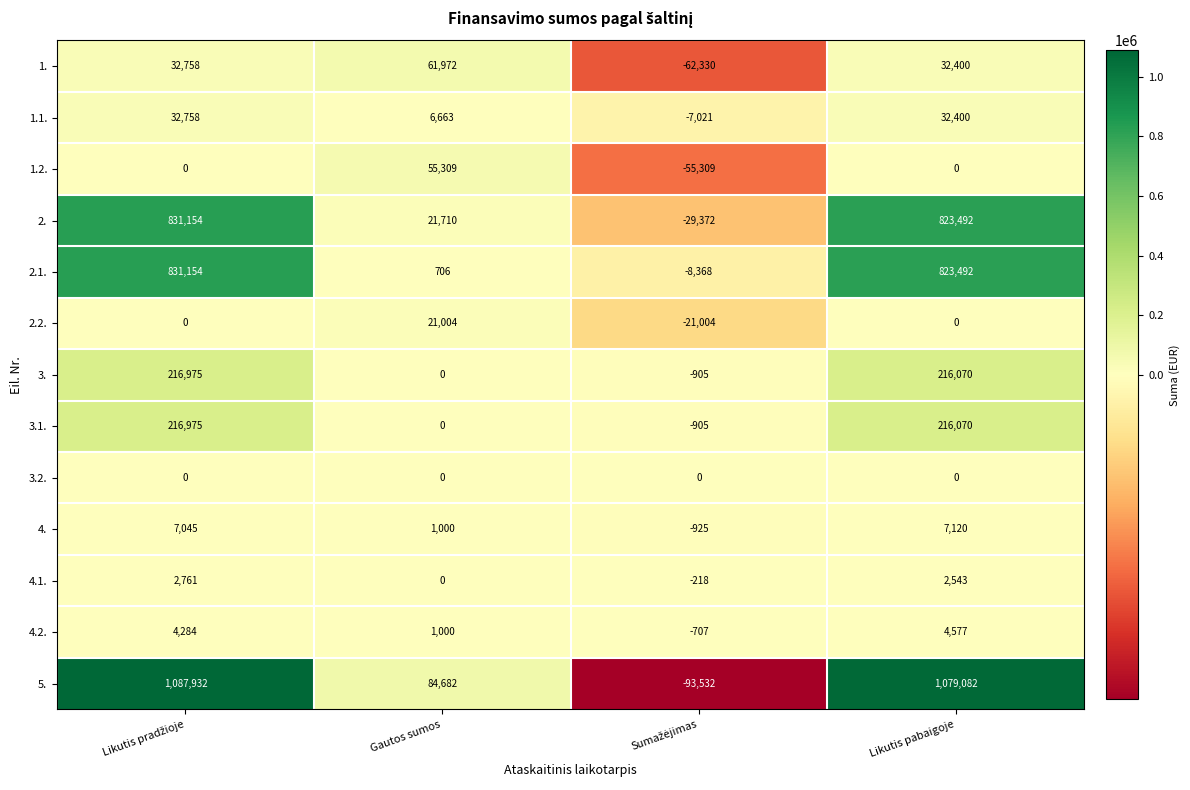

What is the difference between the second highest and second lowest values in the 1. series?

358